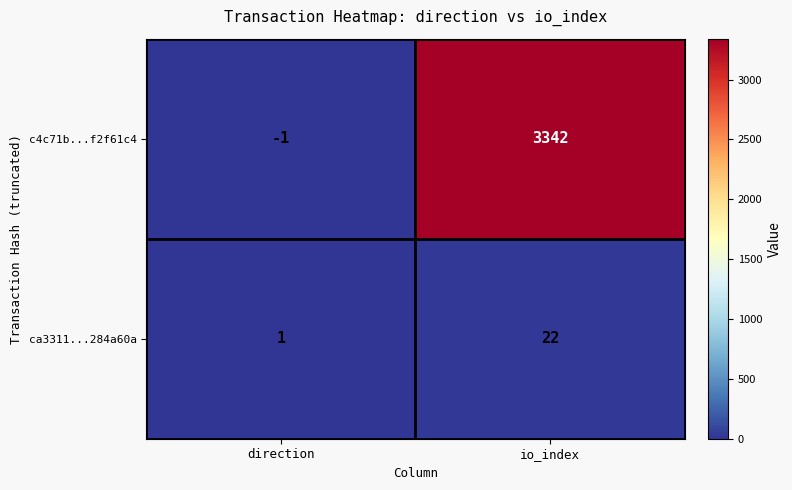

Reading left to right, transcribe all the data shown in this chart.

c4c71b...f2f61c4: -1	3342
ca3311...284a60a: 1	22